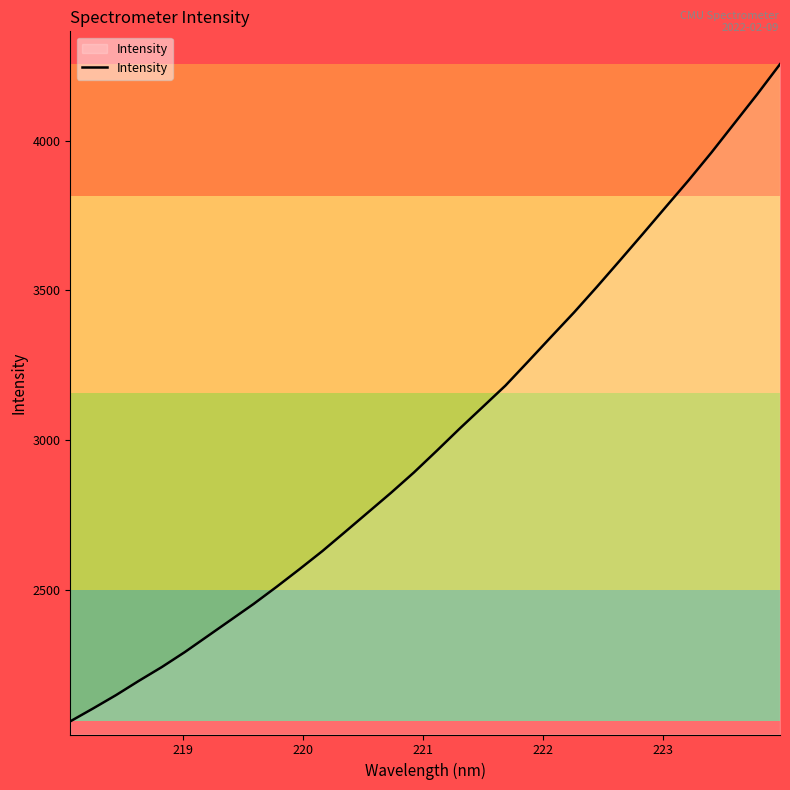

What is the smallest value displayed?

2059.4